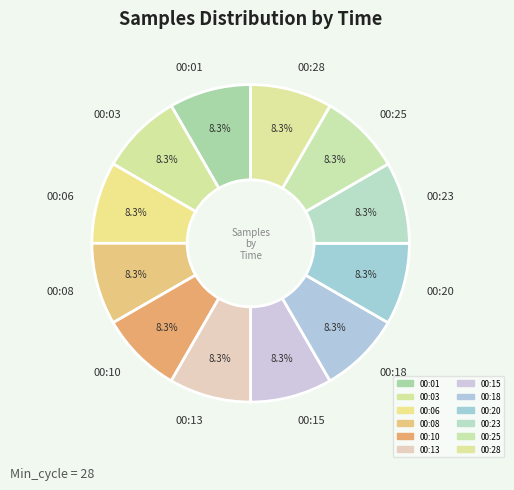

What is the ratio of the value at 00:01 to the value at 00:23?

1.0